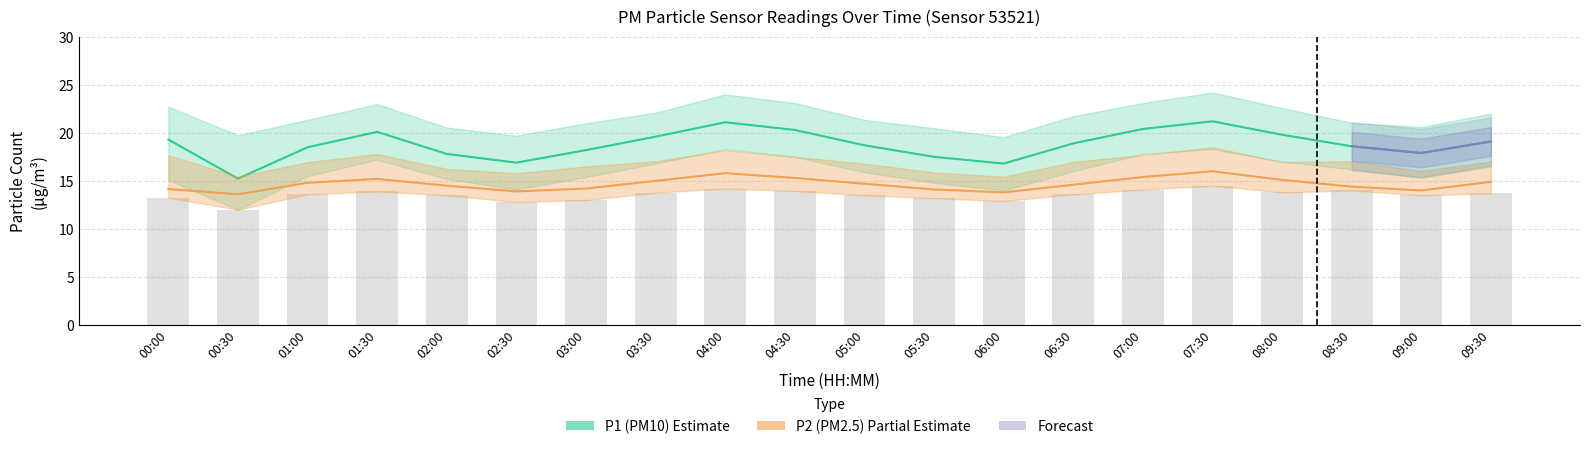

Which series has the widest spread of values?

P1